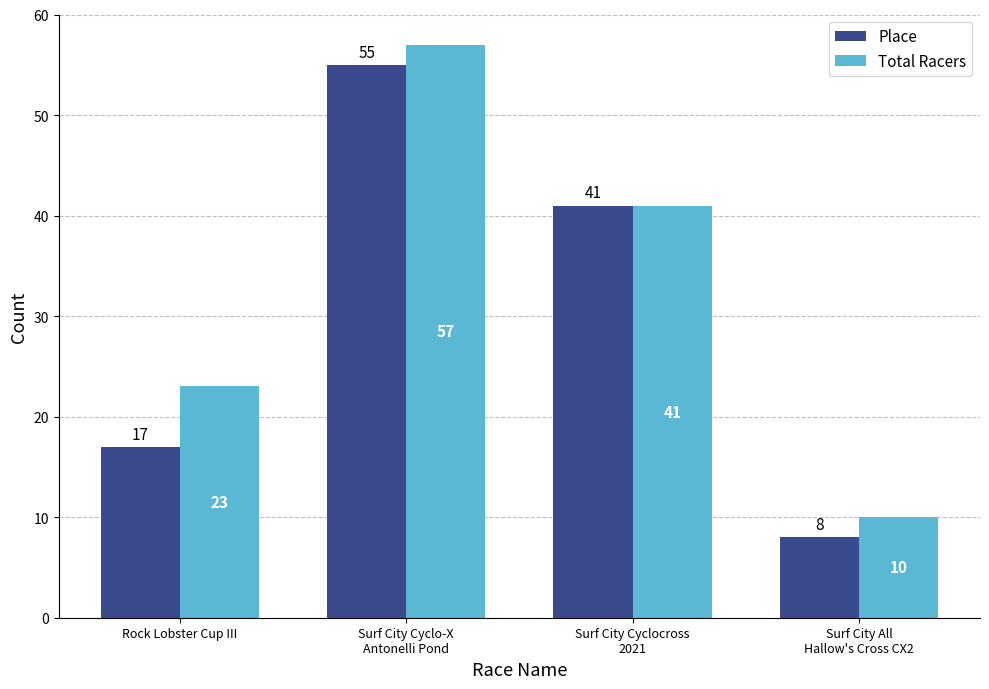

How many data points does each series have?

4